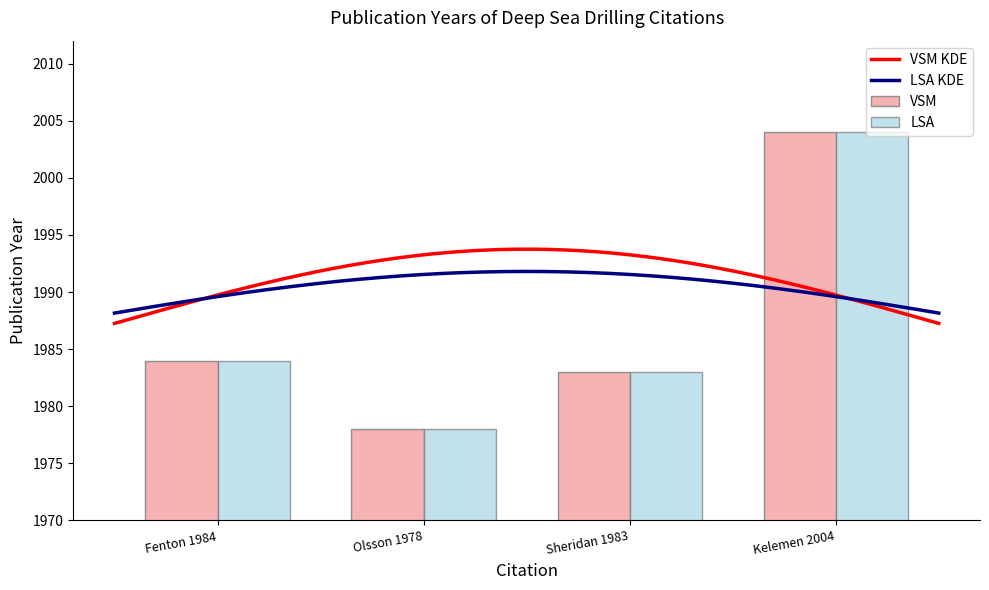

What is the difference between the maximum and second lowest values?

21